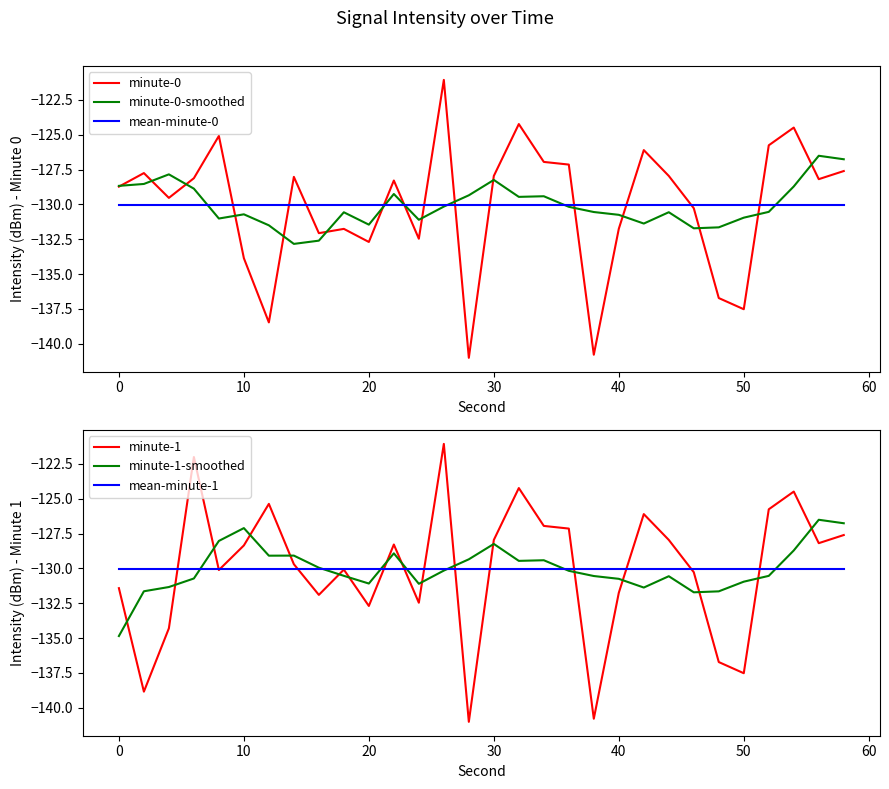

What are all the series names shown in the legend?

minute-0, minute-0-smoothed, mean-minute-0, minute-1, minute-1-smoothed, mean-minute-1